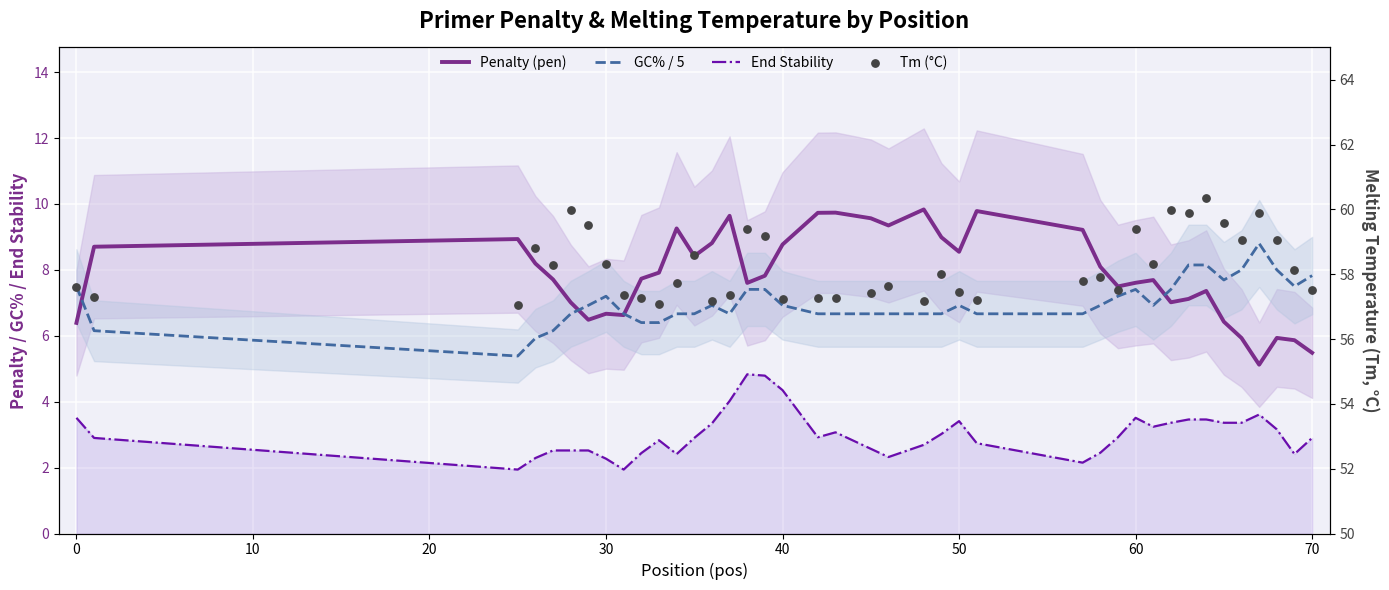

Which series has the largest total across all categories?

Tm (°C)